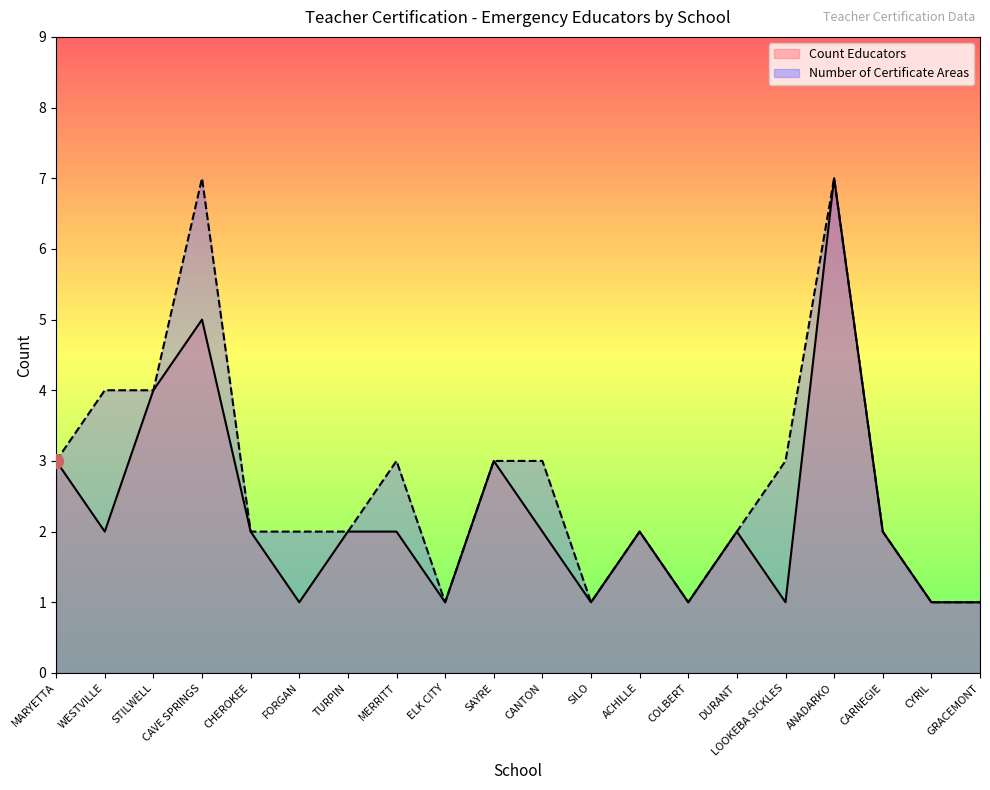

True or false: Count Educators and Number of Certificate Areas cross at least once.

False